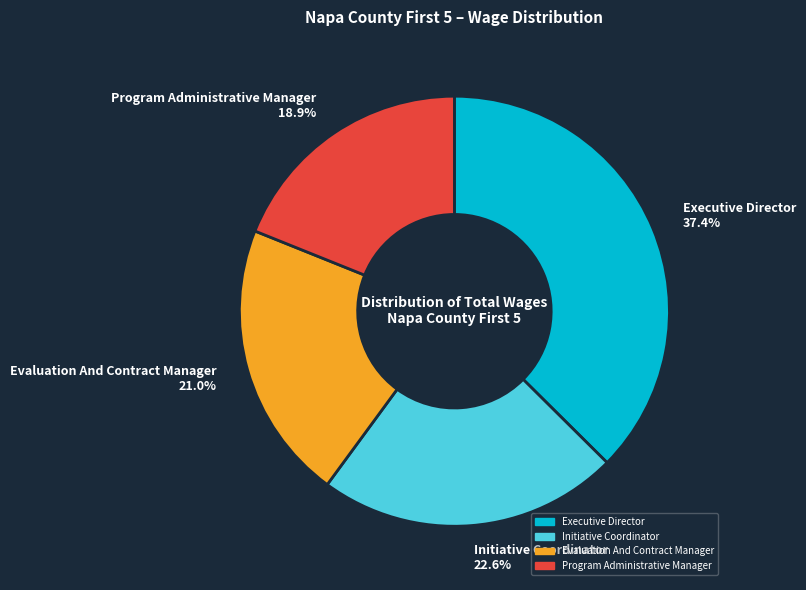

True or false: Executive Director accounts for 37% of the total.

True